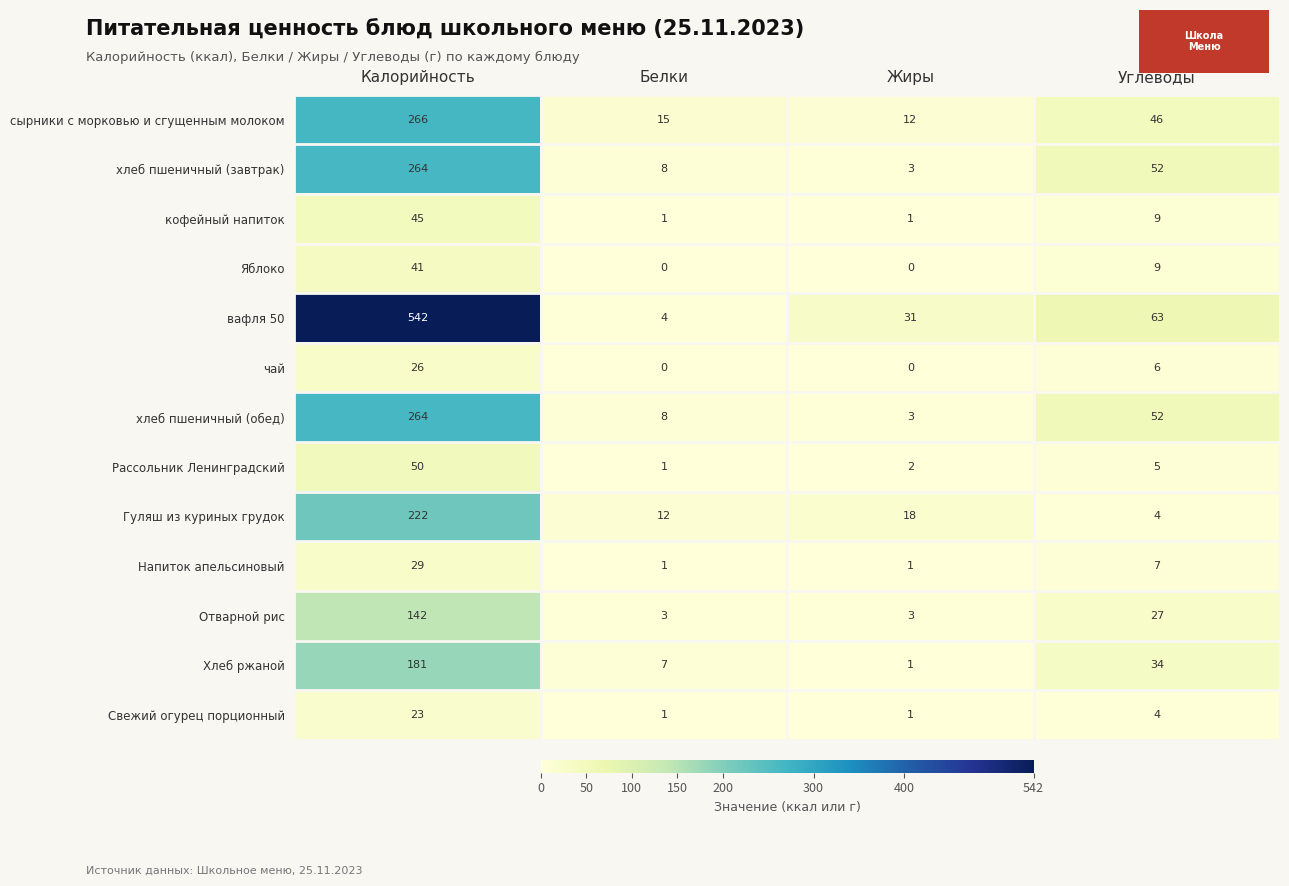

What is the spread (max minus min) of values at Углеводы?

59